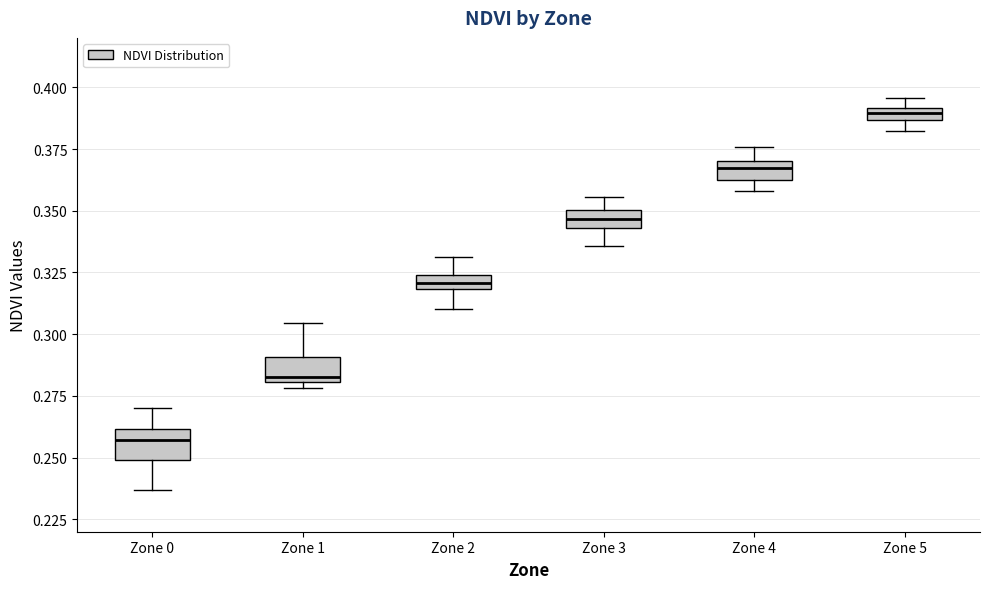

Where does the upper whisker of the box for Zone 0 end on the y-axis? The values are not printed on the chart, so give them approximately, as read against the axis.

0.270